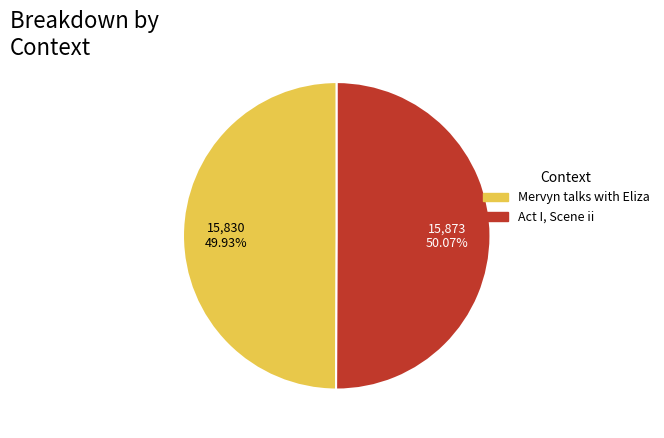

To the nearest percent, what portion does Mervyn talks with Eliza represent?

50%